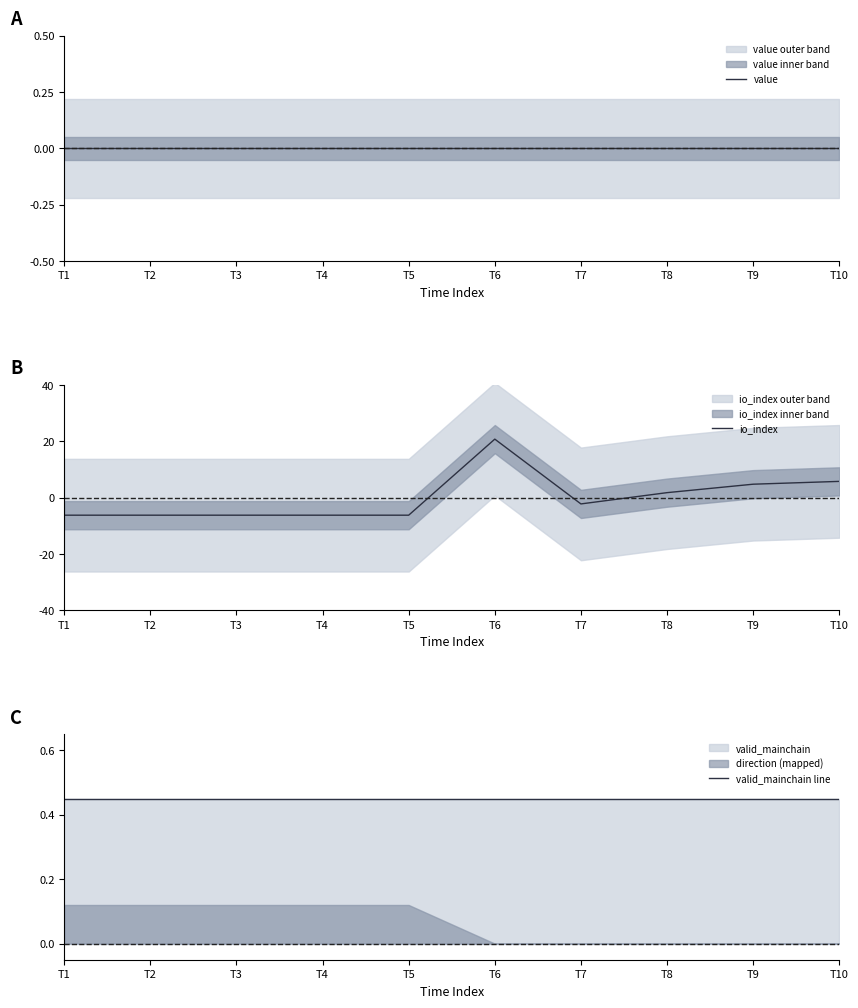

Which series changed the most between T7 and T8?

io_index